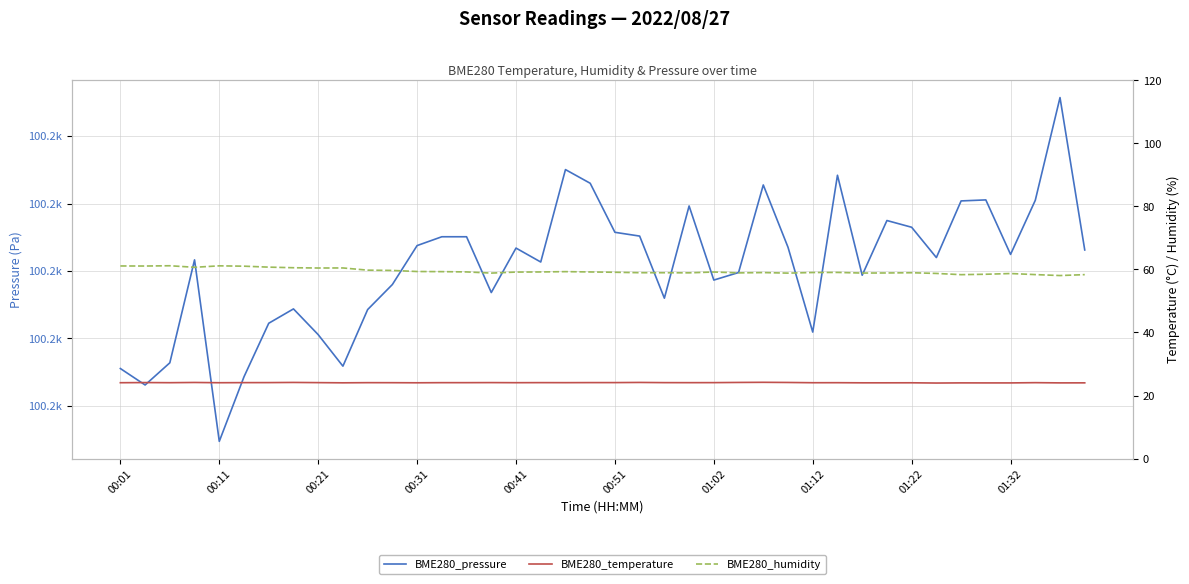

The BME280_temperature series shows 5.8 at 01:12. True or false?

False